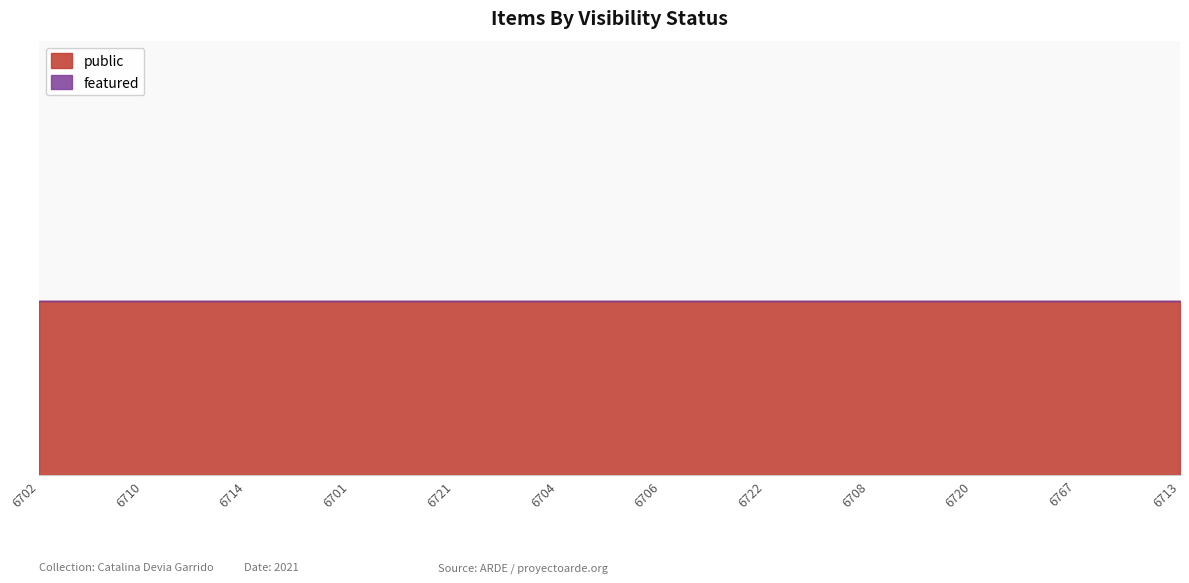

List the series in order of their overall mean, highest first.

public, featured